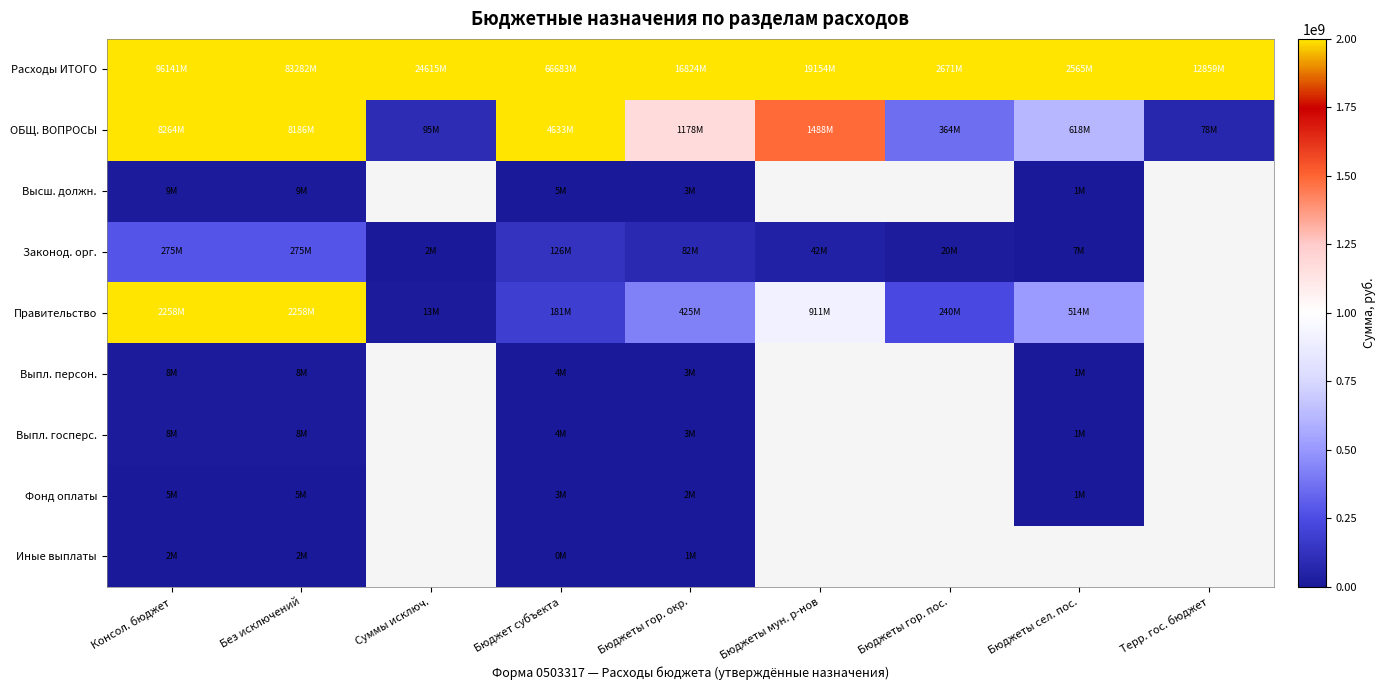

What is the smallest value displayed?

500000.0